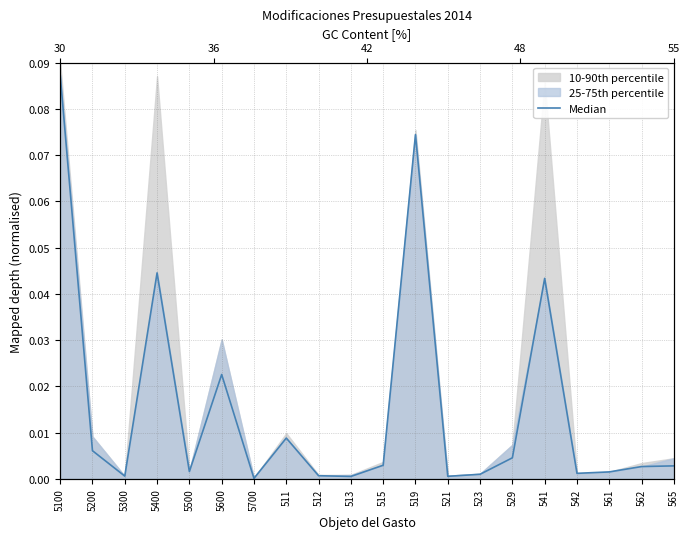

True or false: the data shows 0.0 at 521.

True